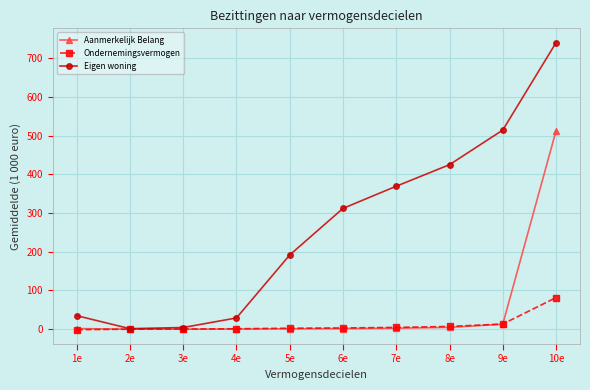

At which category is the sum across all series the highest?

10e